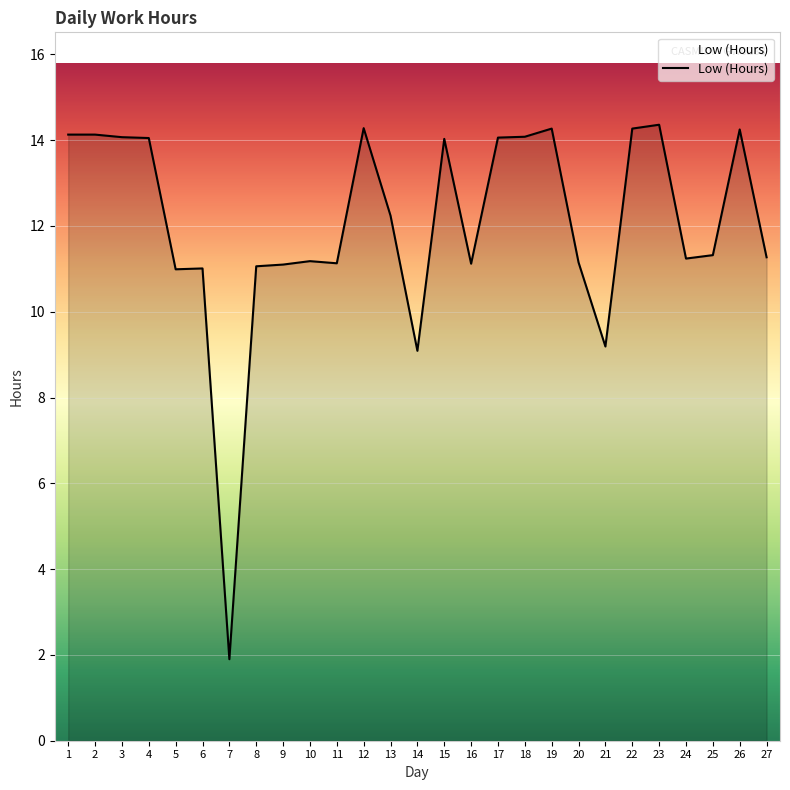

Approximately how many times larger is the value at 22 compared to 25?

1.3